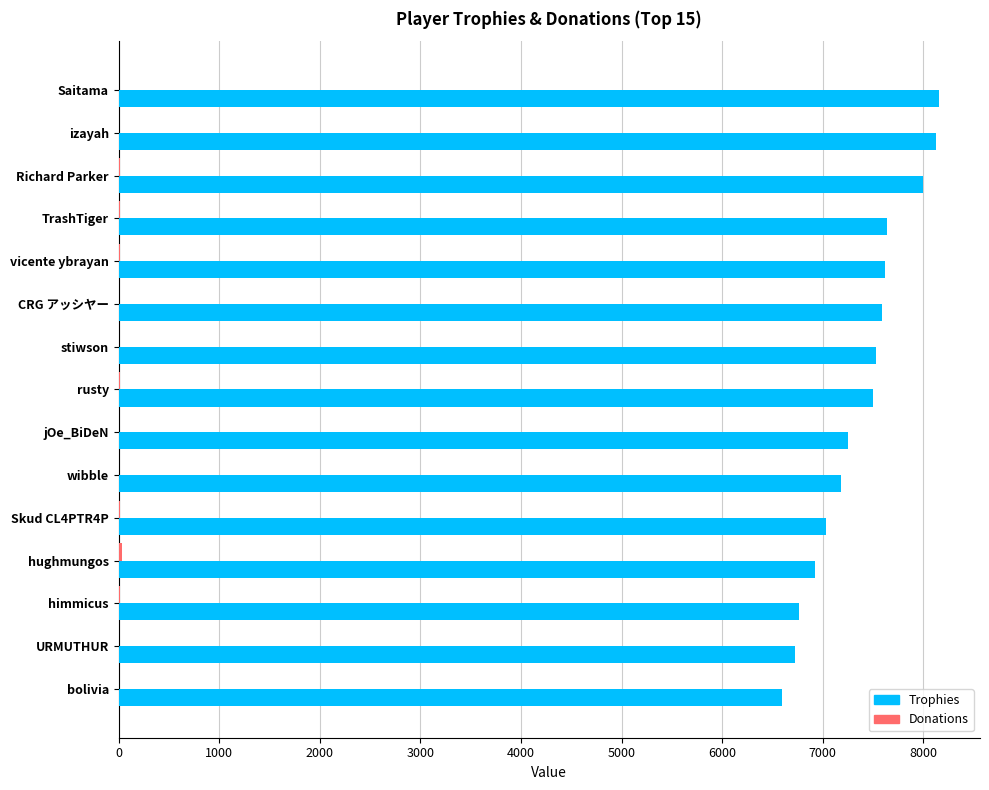

The value of Trophies at stiwson is 7529. True or false?

True